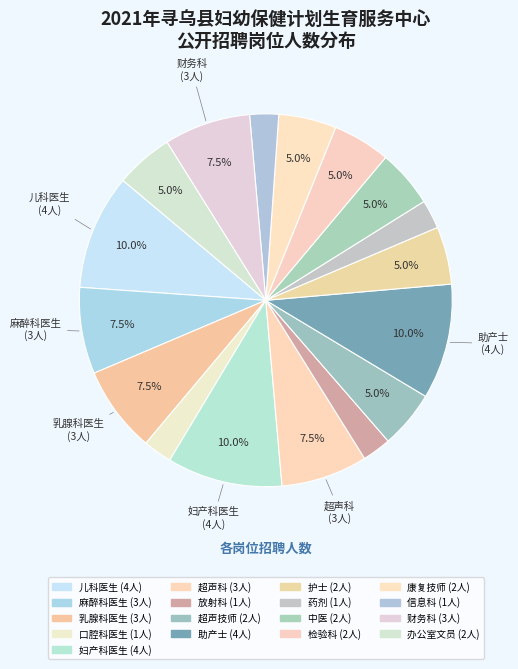

Is there any slice that represents more than half of the pie?

No